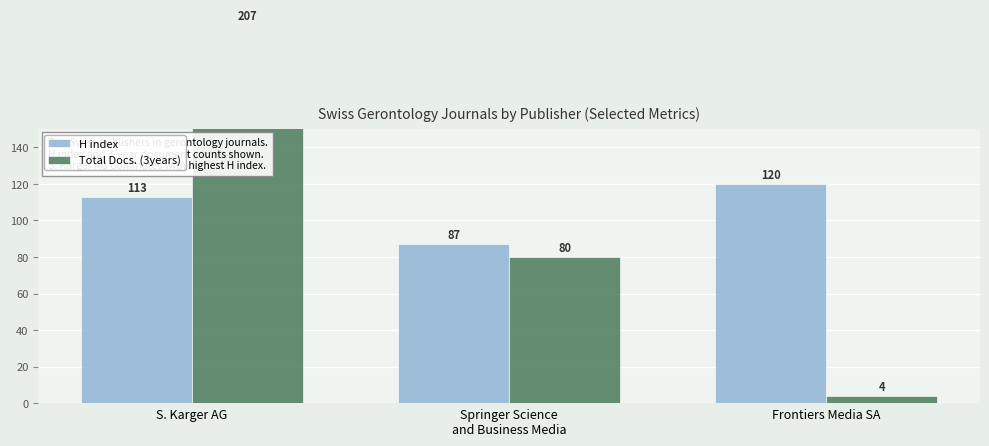

How many bars are there in total?

6